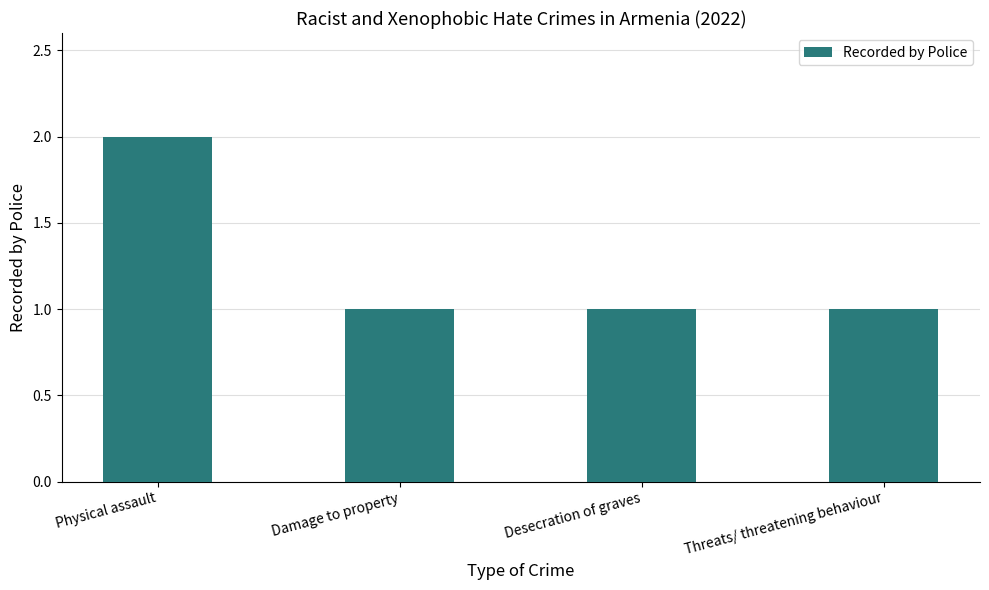

True or false: the data shows 1 at Desecration of graves.

True